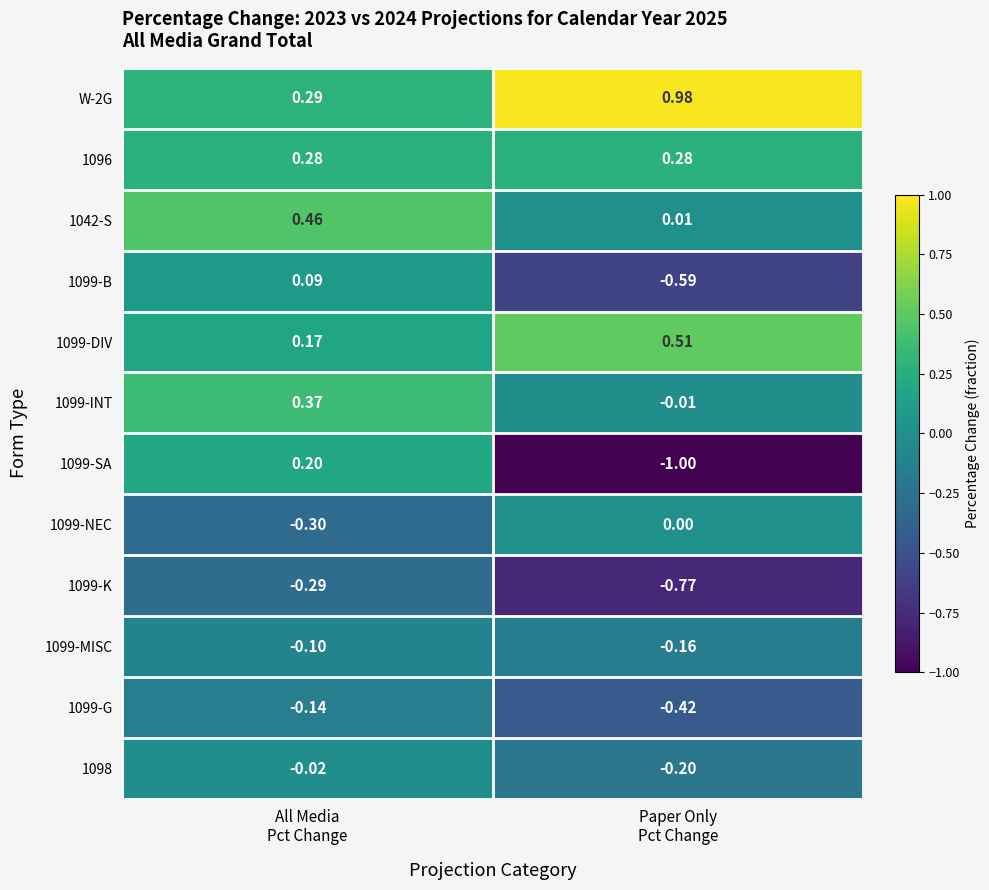

At Paper Only
Pct Change, list the series in order from smallest to largest.

1099-SA, 1099-K, 1099-B, 1099-G, 1098, 1099-MISC, 1099-INT, 1099-NEC, 1042-S, 1096, 1099-DIV, W-2G